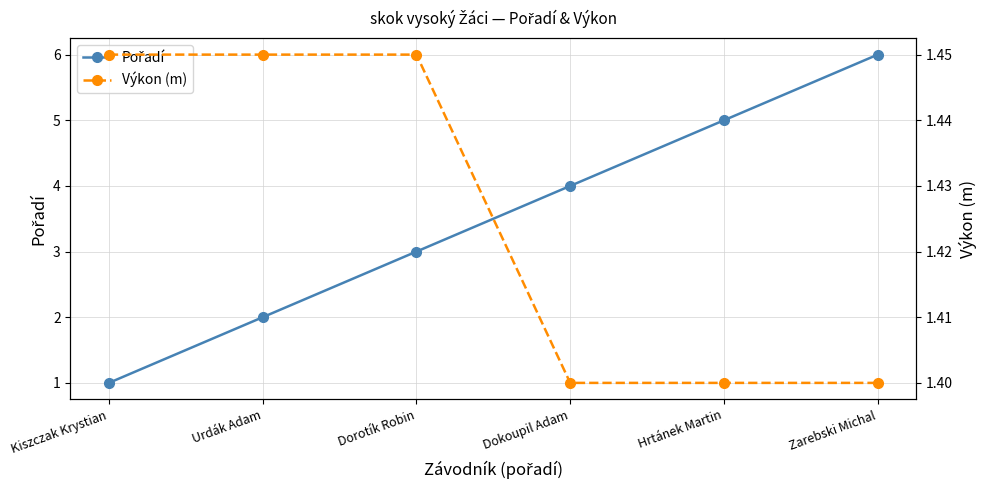

The Výkon (m) series shows 1.0 at Dorotík Robin. True or false?

False